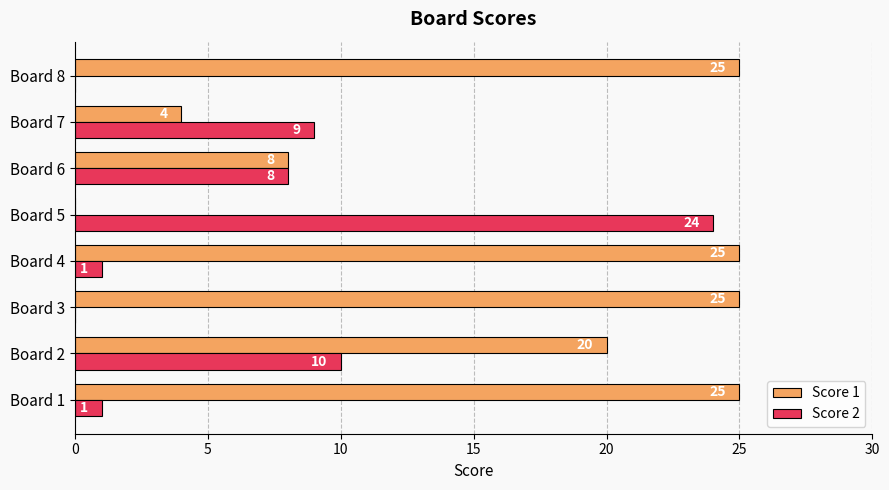

The value of Score 2 at Board 5 is 16. True or false?

False